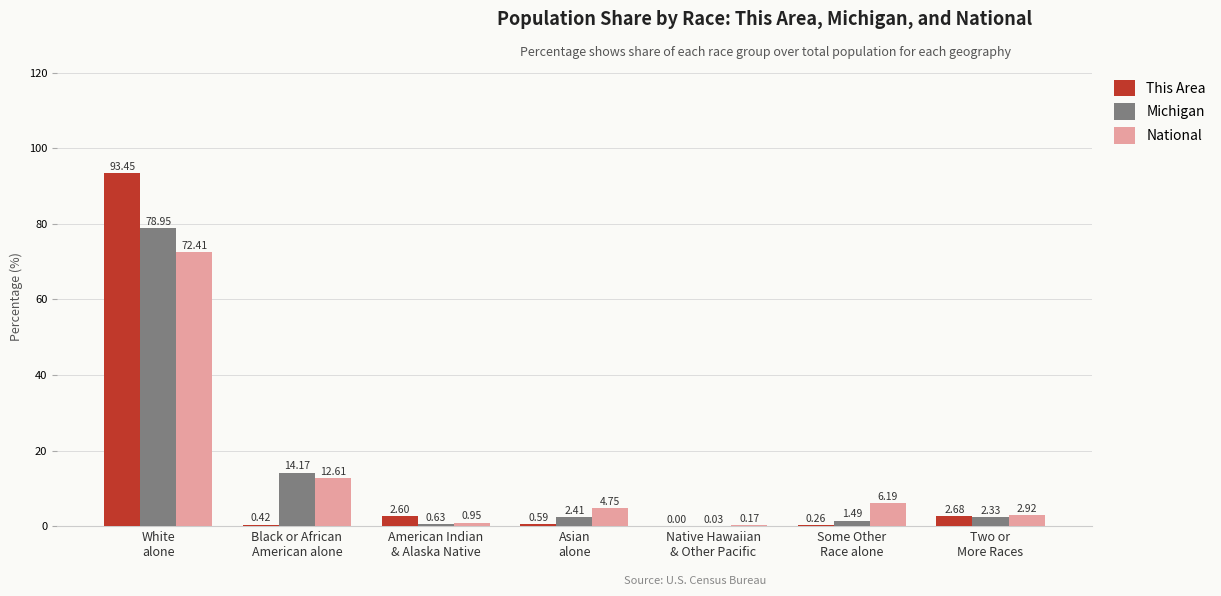

What is the sum of all Michigan values?

100.0